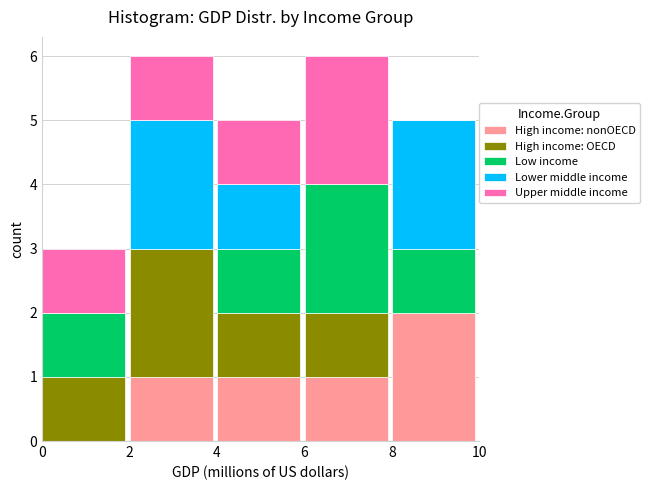

Reading left to right, transcribe the values for High income: nonOECD.

0=0	2=1	4=1	6=1	8=2